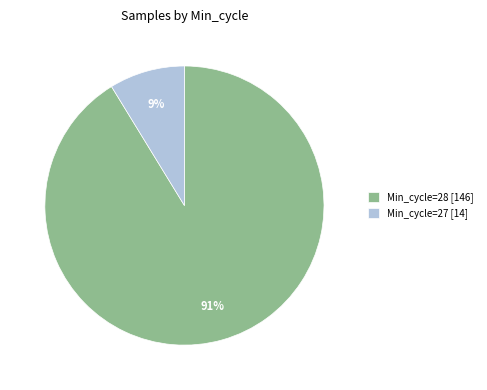

Which has a higher value, Min_cycle=28 [146] or Min_cycle=27 [14]?

Min_cycle=28 [146]